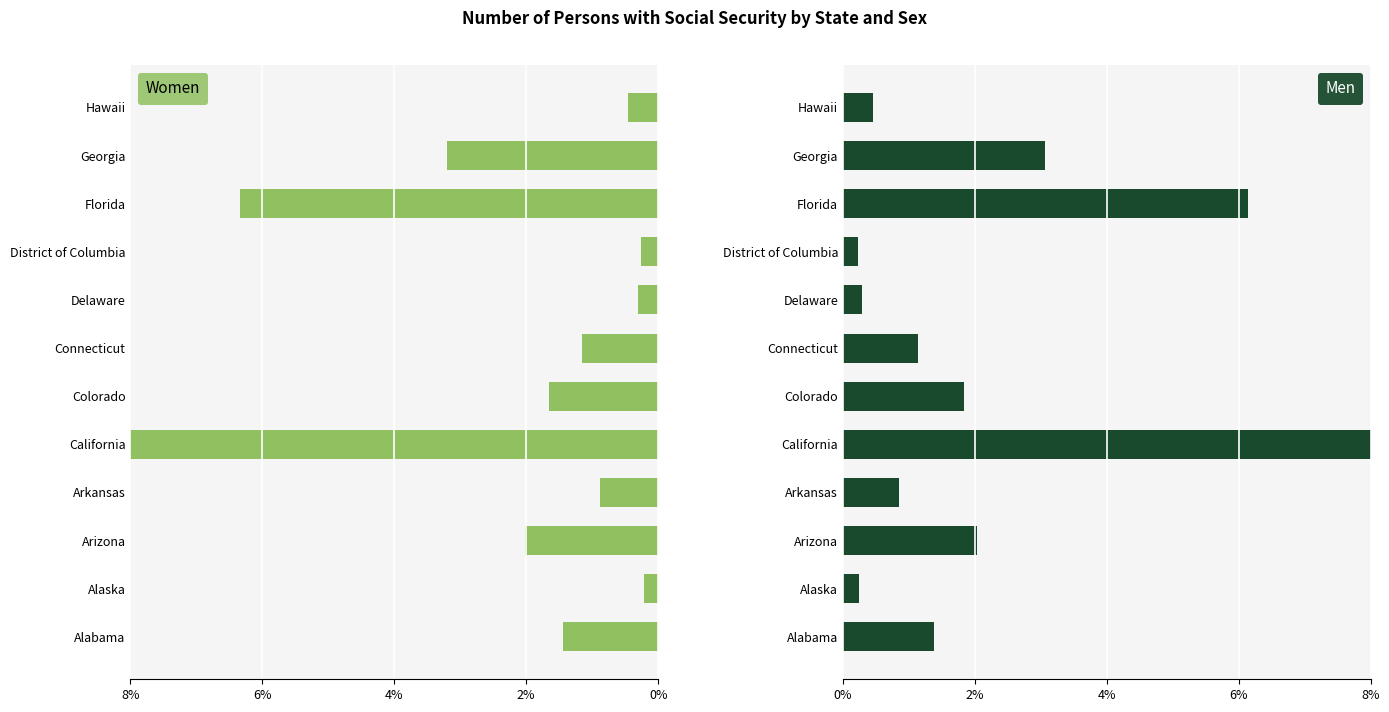

What is the difference between the second highest and minimum values in the Men series?

5.9